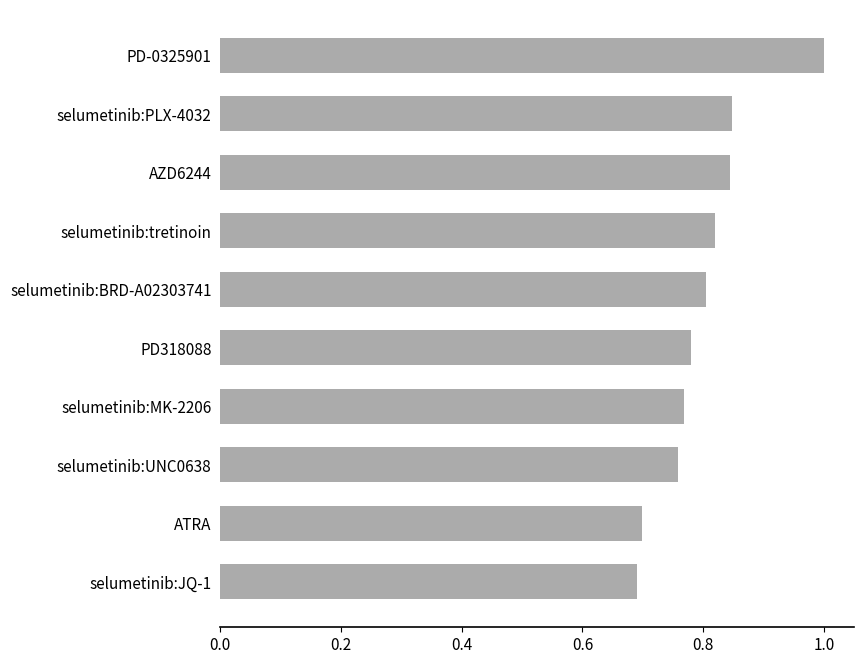

What is the sum of all values?

8.0